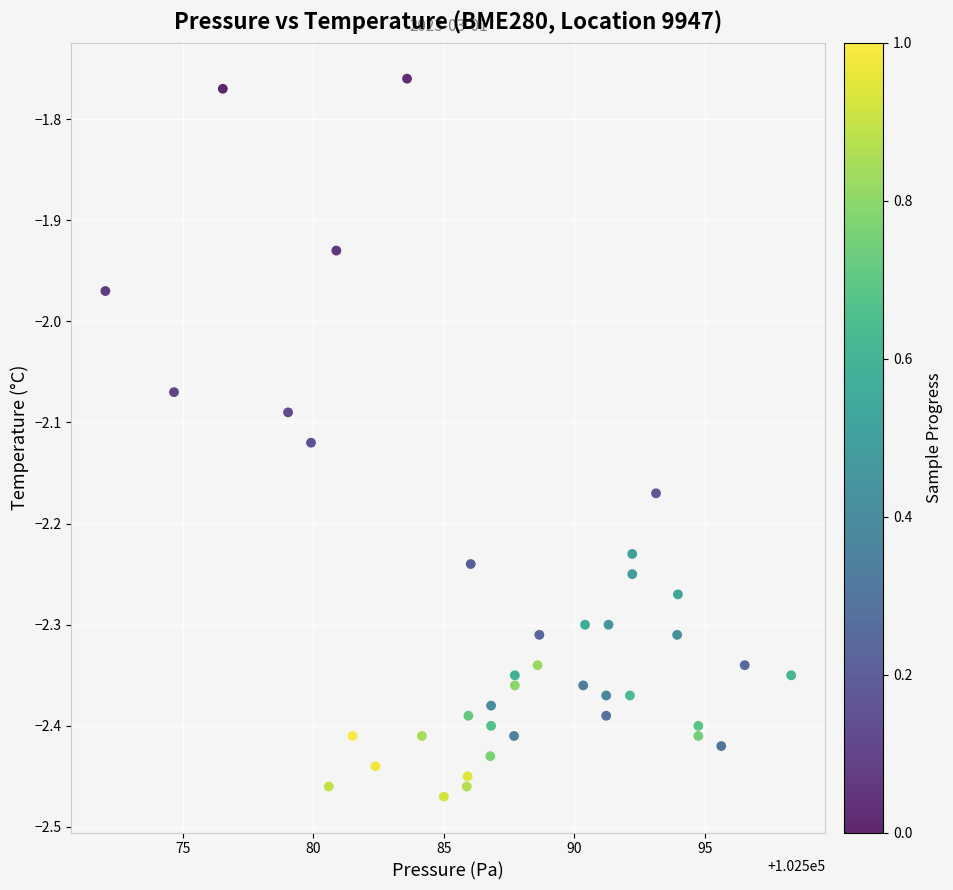

What is the range of X values (max minus min)?

26.3